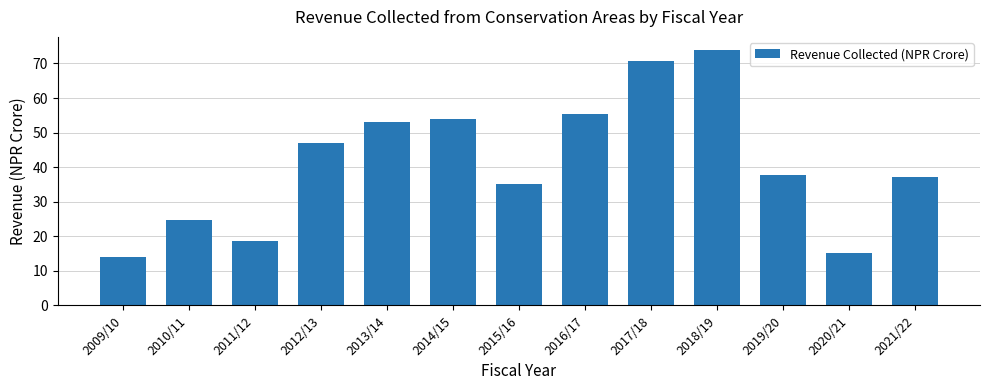

List the labels in order of value, largest first.

2018/19, 2017/18, 2016/17, 2014/15, 2013/14, 2012/13, 2019/20, 2021/22, 2015/16, 2010/11, 2011/12, 2020/21, 2009/10